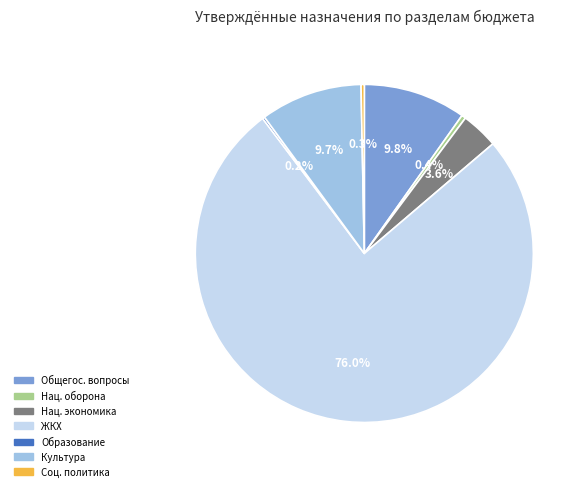

Between ЖКХ and Нац. экономика, which is larger?

ЖКХ